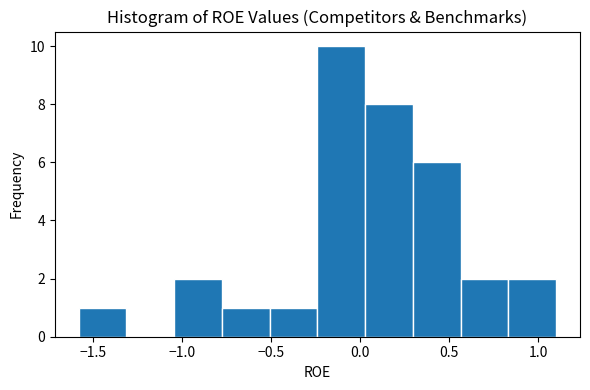

How tall is the bar that spans -0.80 to -0.50 on the x-axis? Neither the bar edges nor the heights are printed on the chart, so give them approximately, as read against the axes.

1